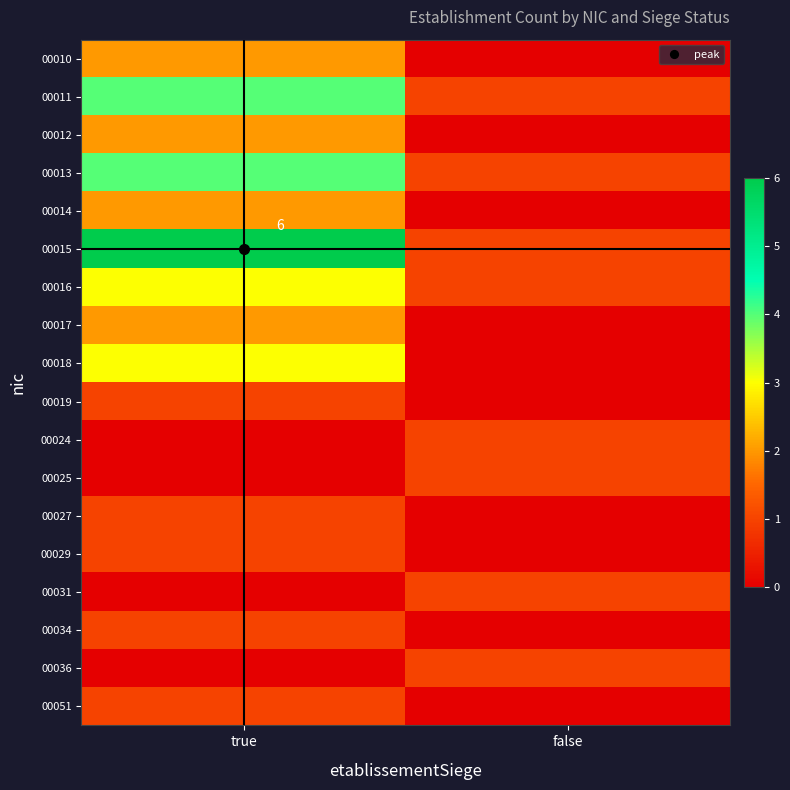

At how many categories does at least one series exceed 0?

2